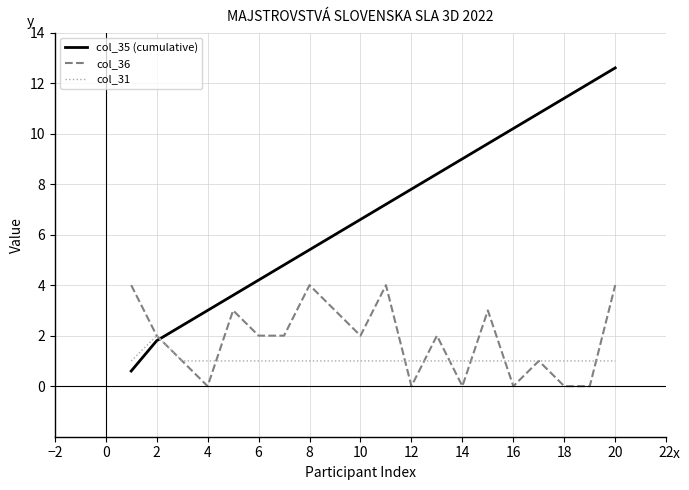

True or false: col_35 (cumulative) has more than 2 points higher than both neighbors.

False